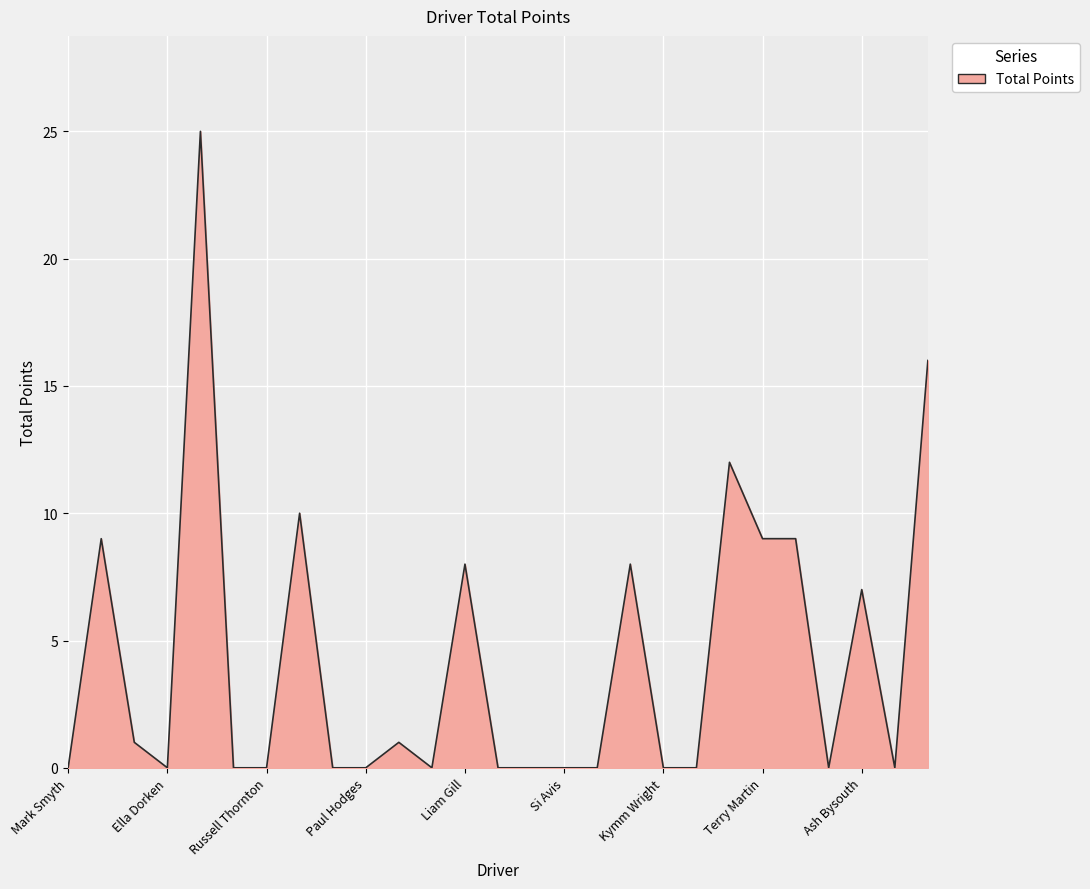

What is the maximum value shown in the chart?

25